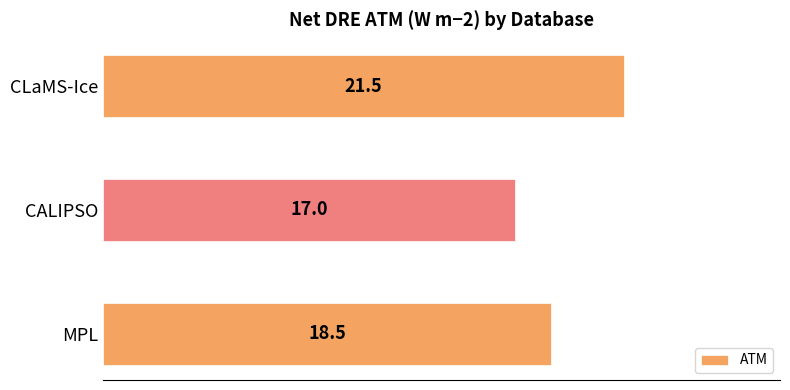

The chart shows a value of 10.6 at CLaMS-Ice. True or false?

False